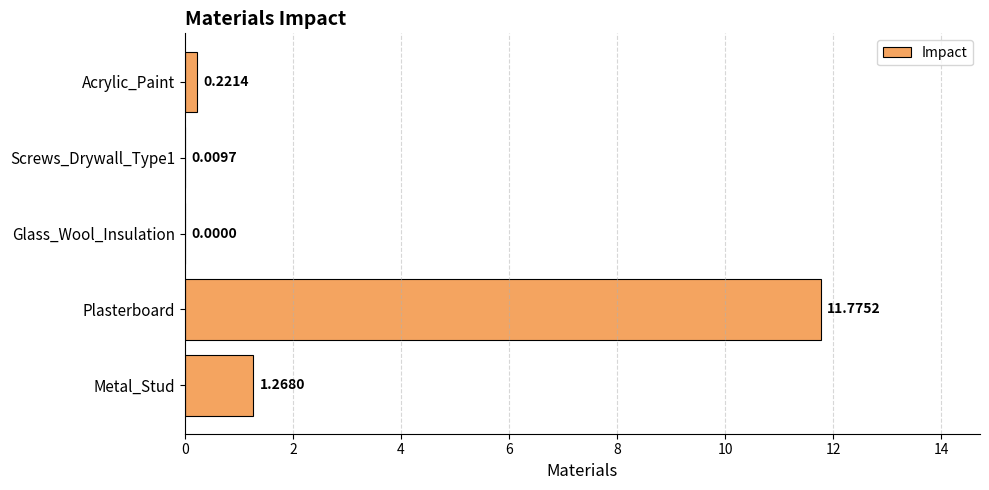

How many data points does each series have?

5